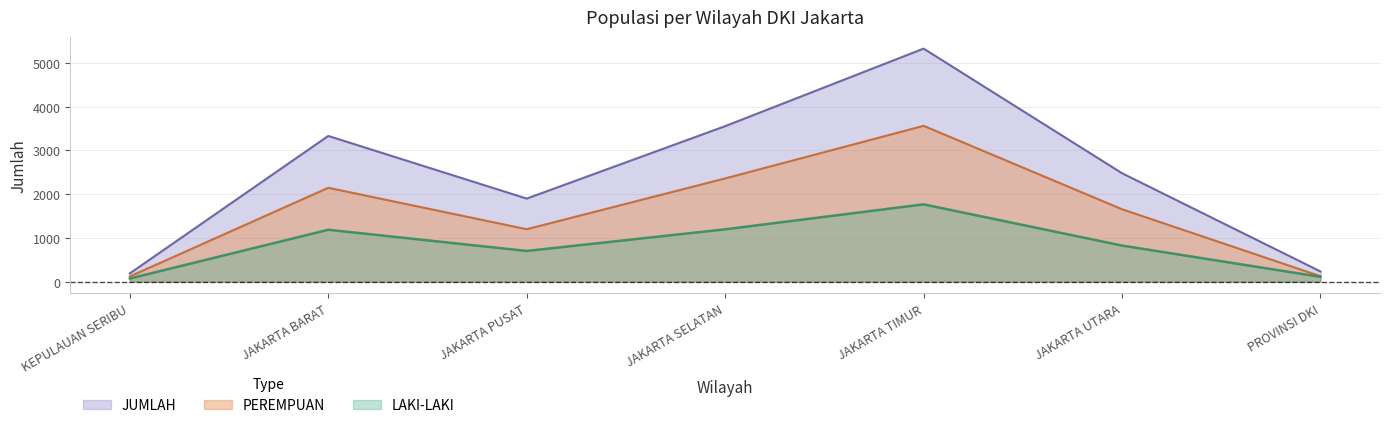

True or false: JUMLAH and PEREMPUAN cross at least once.

False